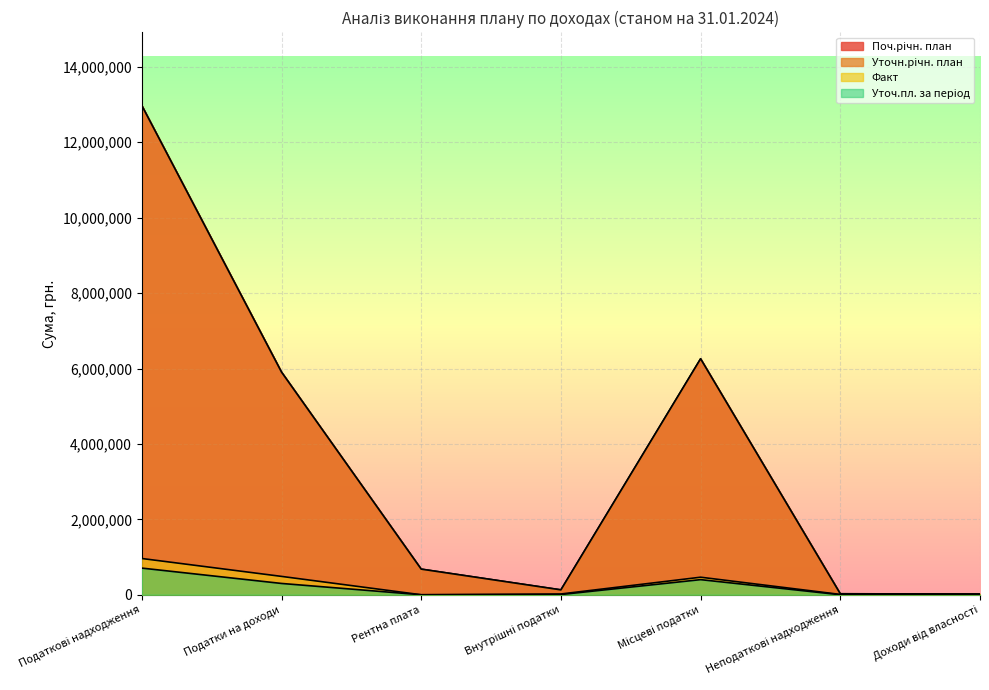

What is the sum of all Уточ.пл. за період values?

1414250.0